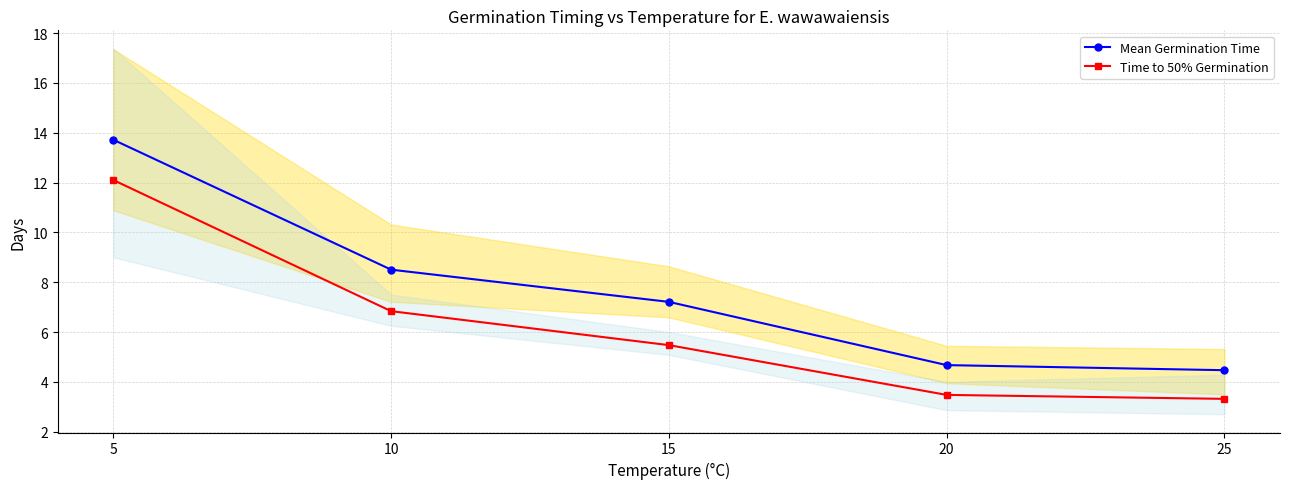

What is the total value across all series at 25?

7.8